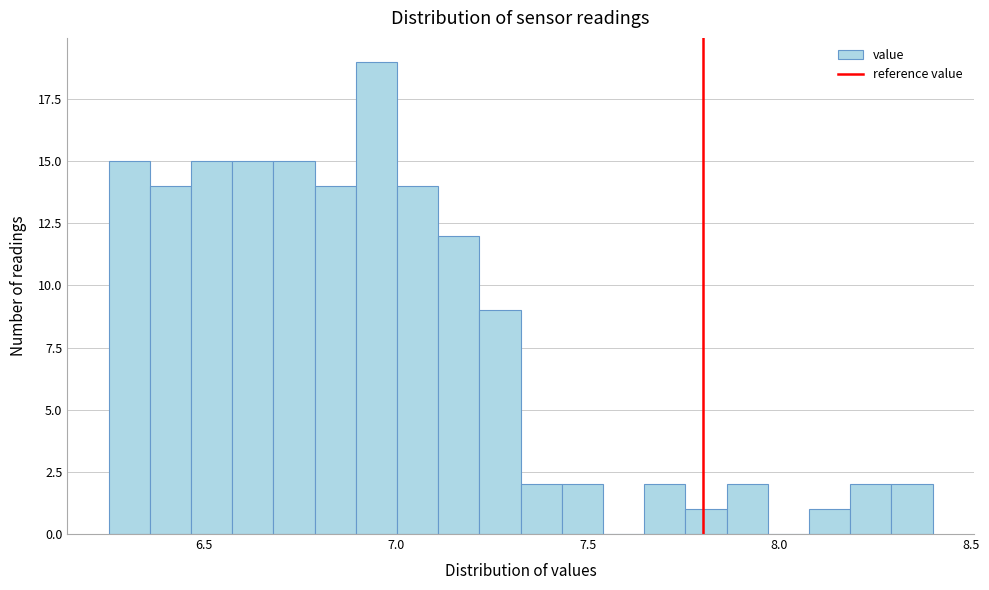

Read against the x-axis, roughly where is the centre of the tallest bar?

6.95